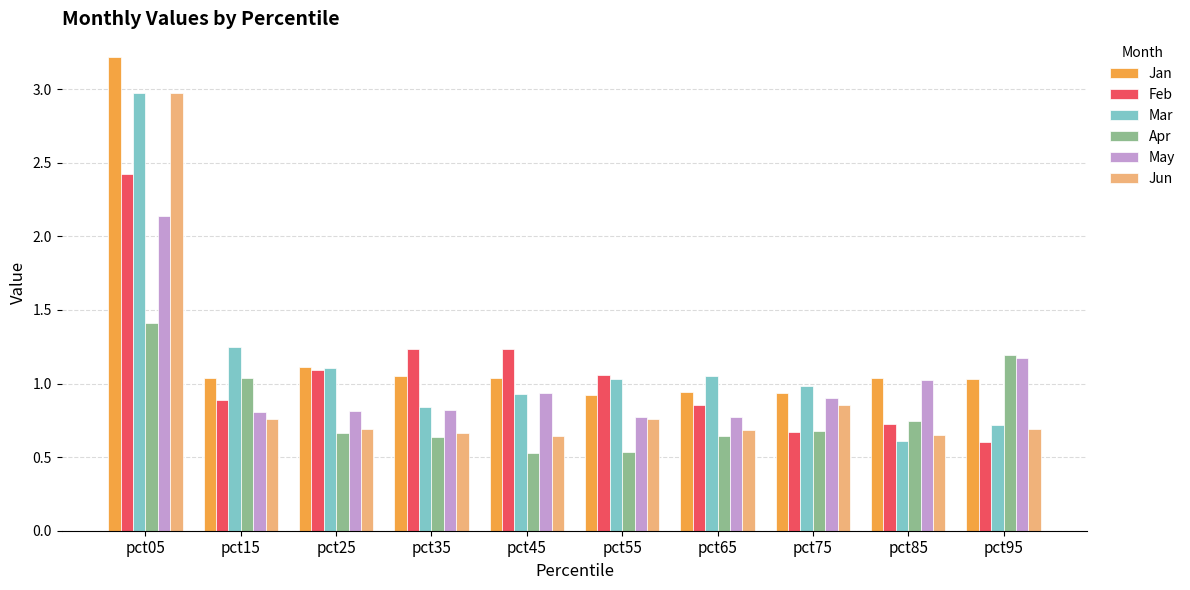

What is the difference between the highest and lowest values at pct25?

0.4